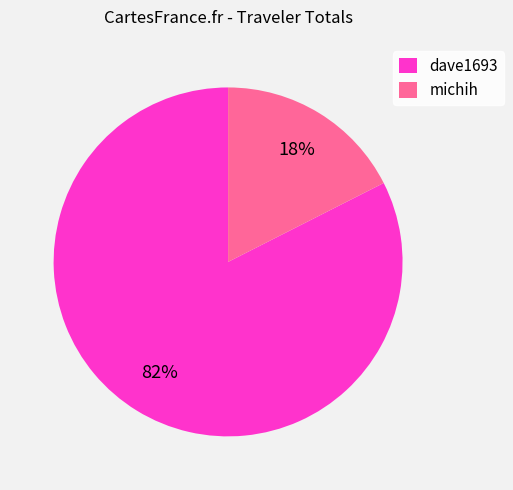

True or false: michih accounts for 18% of the total.

True